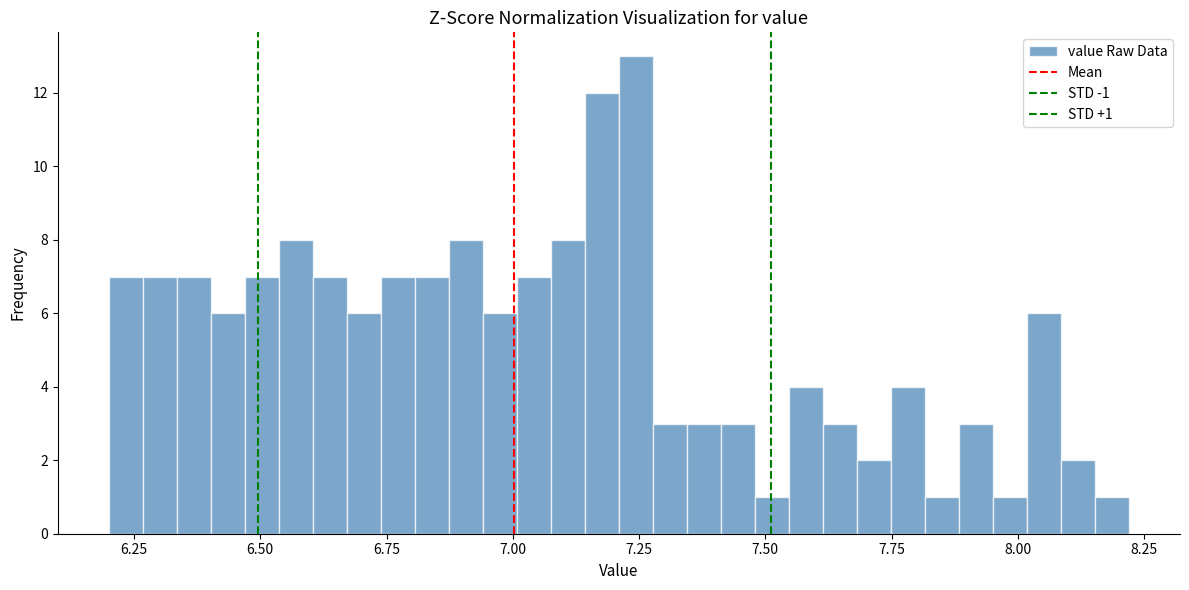

Read against the x-axis, roughly where is the centre of the tallest bar?

7.25